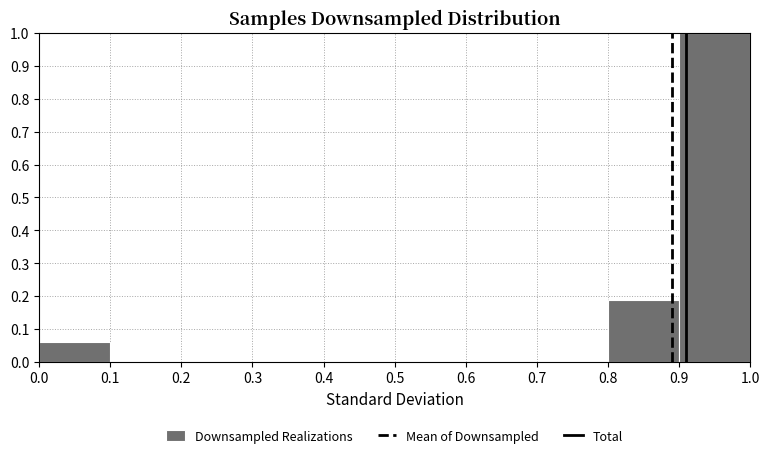

Reading left to right, transcribe this chart: for each bar, give the range it covers on the x-axis and its height. The values are not printed on the chart, so give them approximately, as read against the axis.

0.0 to 0.1: 0.06
0.1 to 0.2: 0
0.2 to 0.3: 0
0.3 to 0.4: 0
0.4 to 0.5: 0
0.5 to 0.6: 0
0.6 to 0.7: 0
0.7 to 0.8: 0
0.8 to 0.9: 0.19
0.9 to 1.0: 1.00